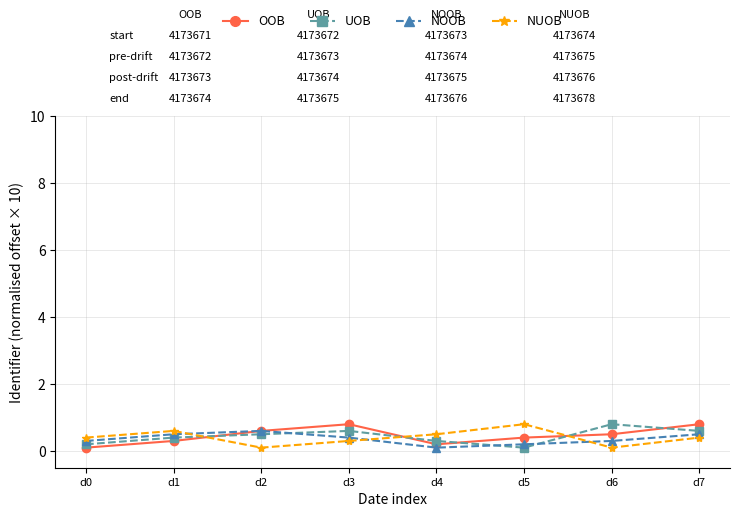

What is the maximum value shown in the chart?

0.8